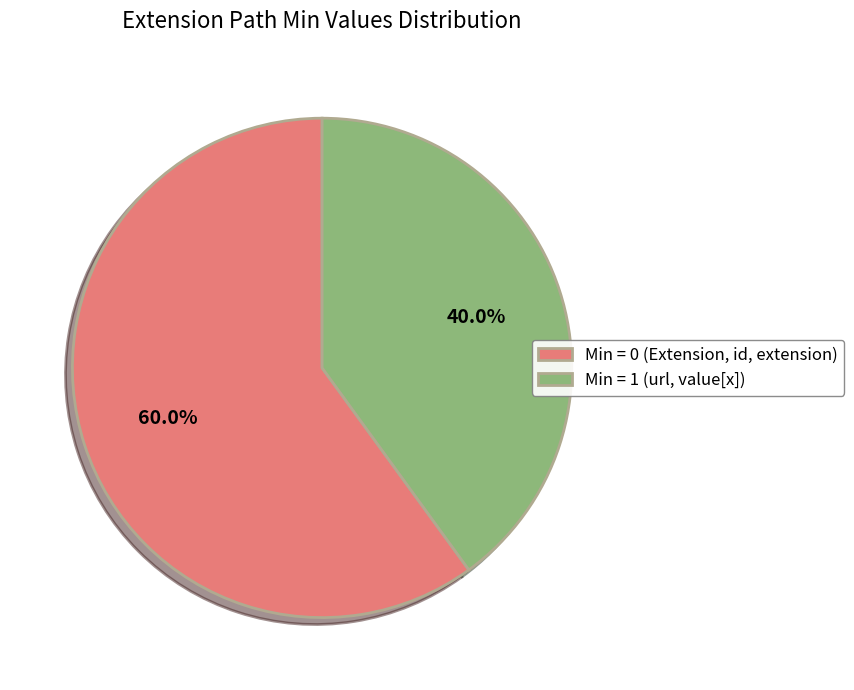

Which has a higher value, Min = 1 (url, value[x]) or Min = 0 (Extension, id, extension)?

Min = 0 (Extension, id, extension)